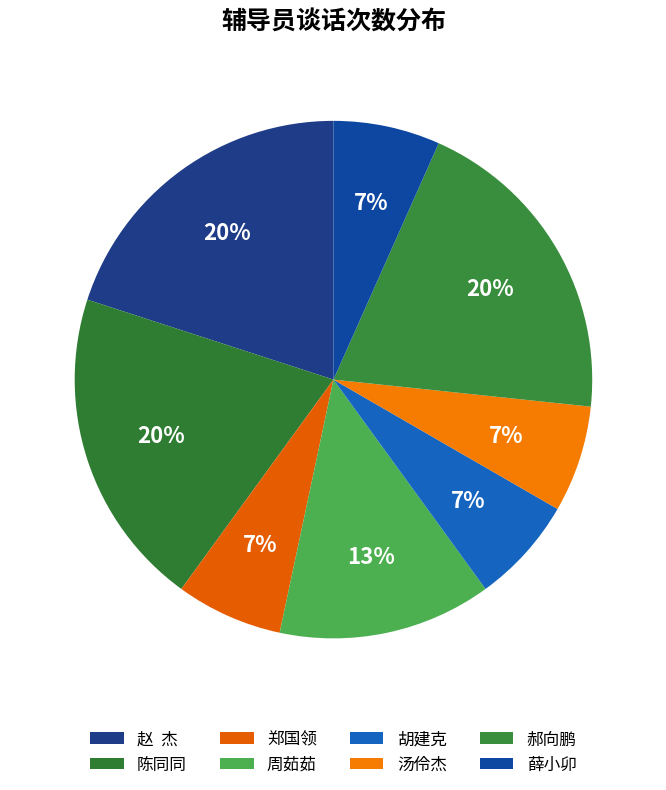

To the nearest percent, what is the difference between the largest and smallest slice percentages?

13%